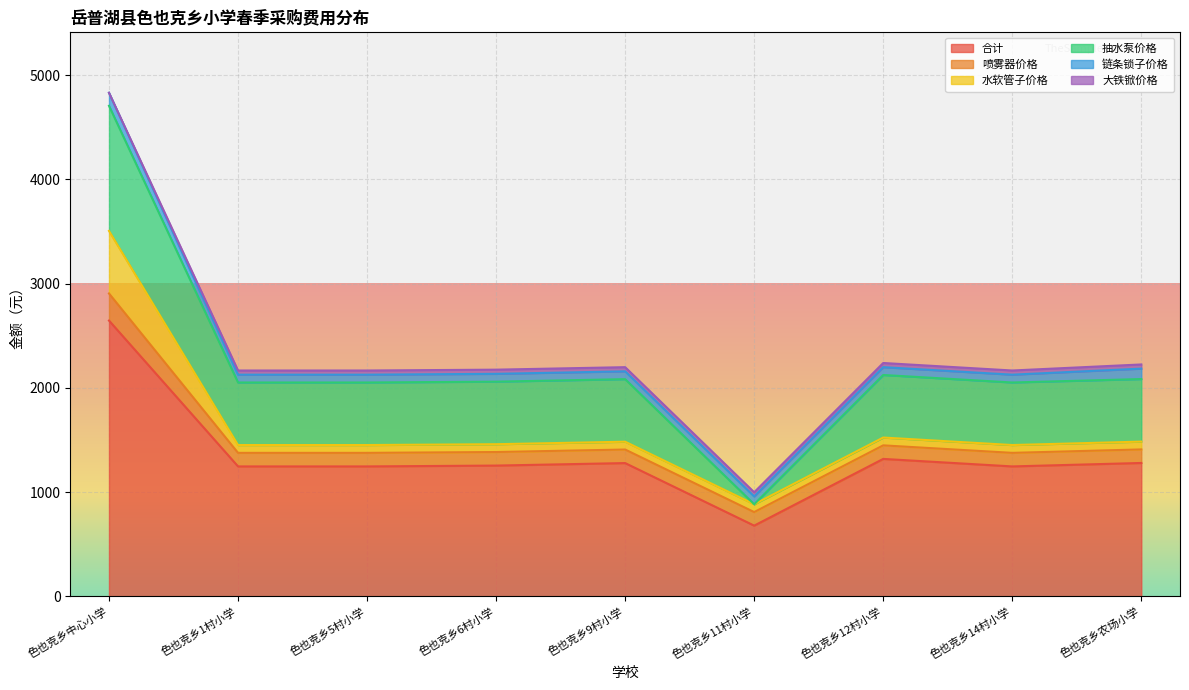

What is the difference between the 合计 values at 色也克乡6村小学 and 色也克乡农场小学?

25